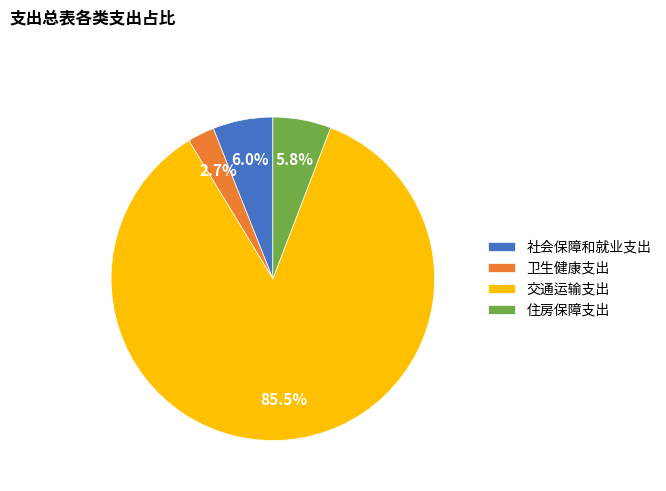

Combined, do 社会保障和就业支出 and 卫生健康支出 account for over 50%?

No